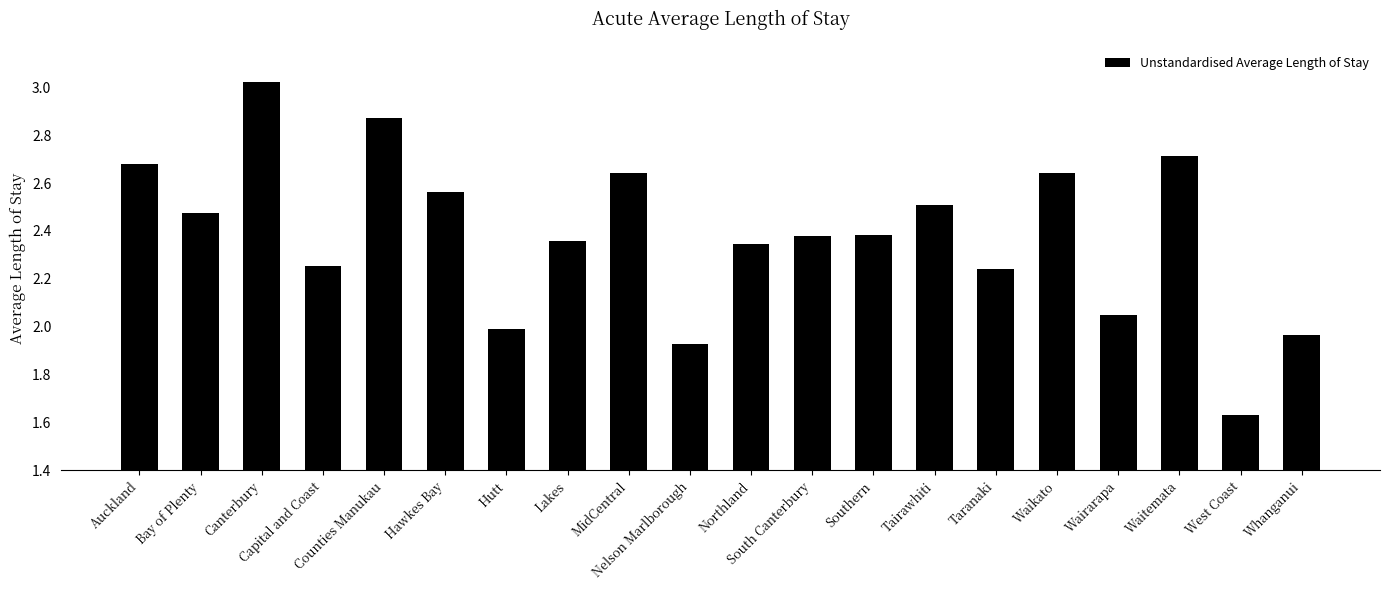

Are the bars horizontal?

No